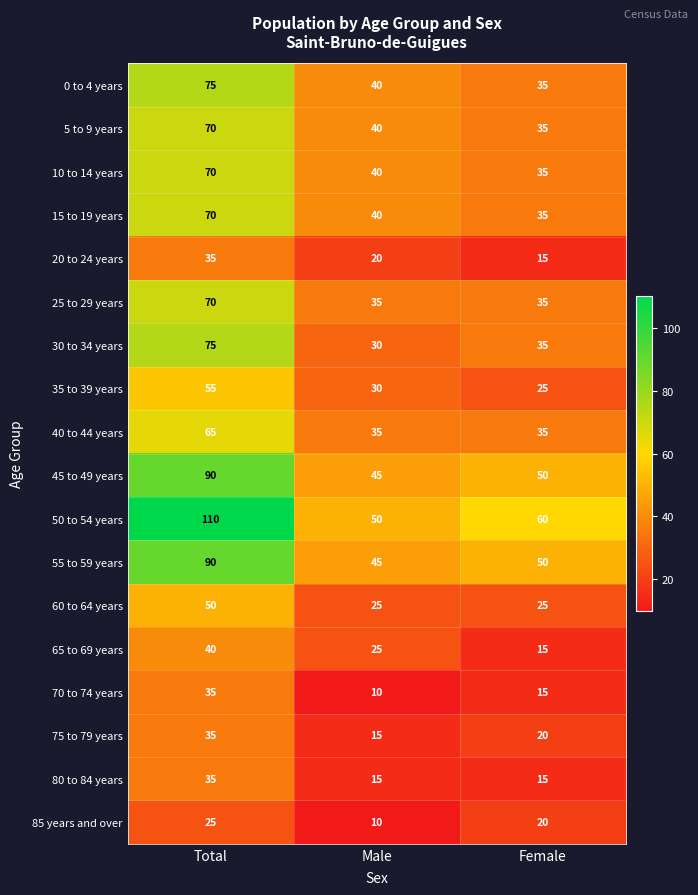

What is the total value across all series at Male?

550